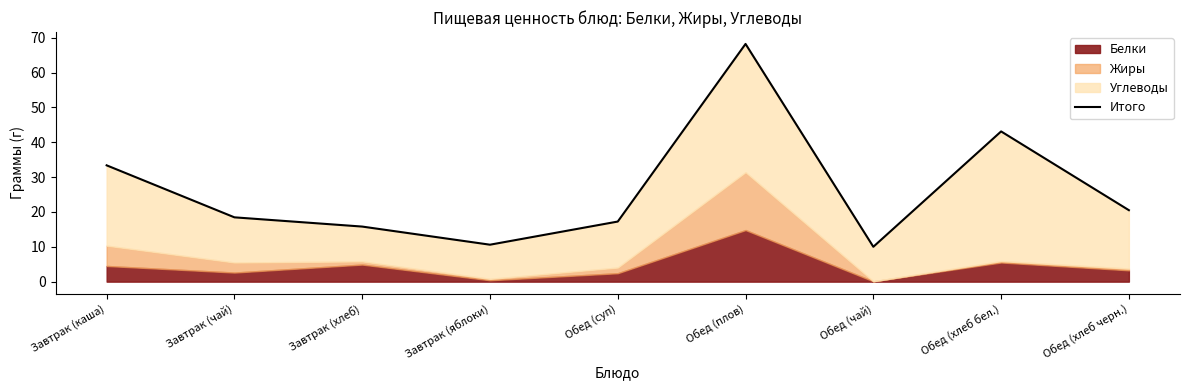

How many data points does each series have?

9